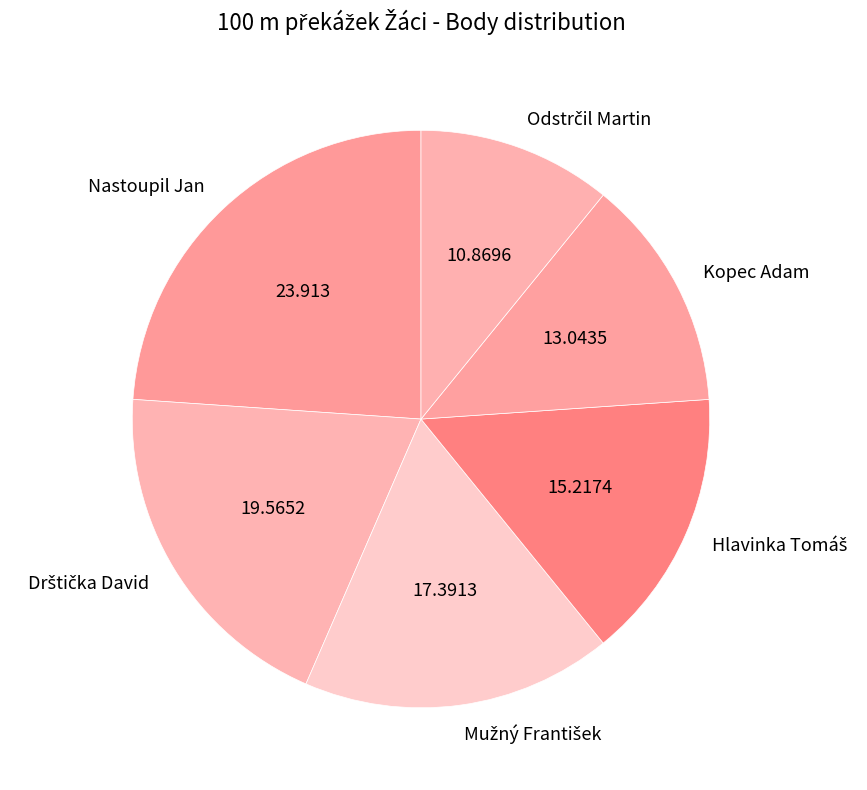

What is the largest slice in the pie chart?

Nastoupil Jan